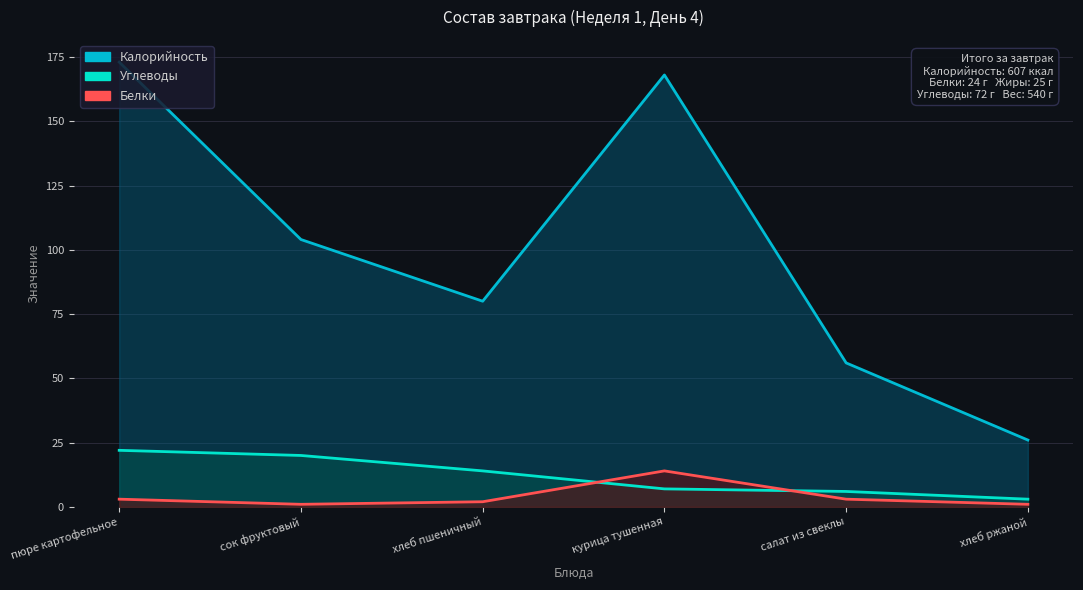

What is the maximum value for Калорийность?

173